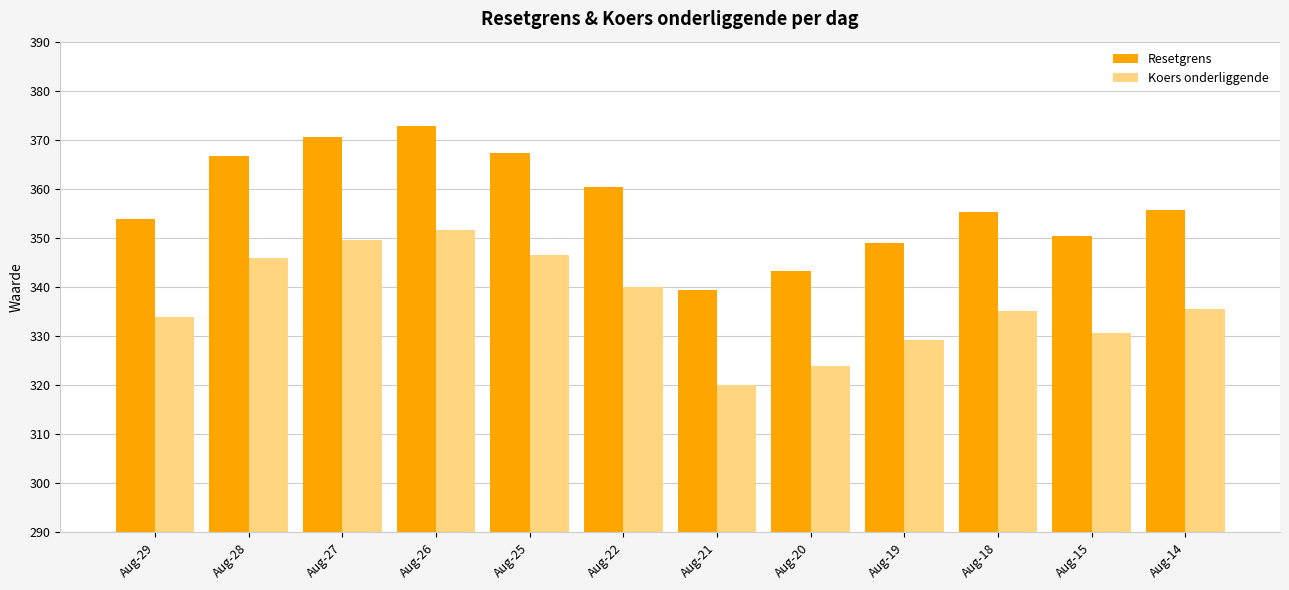

Reading left to right, extract all data points from this chart.

Resetgrens: Aug-29=353.9	Aug-28=366.7	Aug-27=370.6	Aug-26=372.8	Aug-25=367.4	Aug-22=360.4	Aug-21=339.3	Aug-20=343.3	Aug-19=349.1	Aug-18=355.3	Aug-15=350.4	Aug-14=355.7
Koers onderliggende: Aug-29=333.9	Aug-28=346.0	Aug-27=349.6	Aug-26=351.7	Aug-25=346.6	Aug-22=340.0	Aug-21=320.1	Aug-20=323.9	Aug-19=329.3	Aug-18=335.2	Aug-15=330.6	Aug-14=335.6